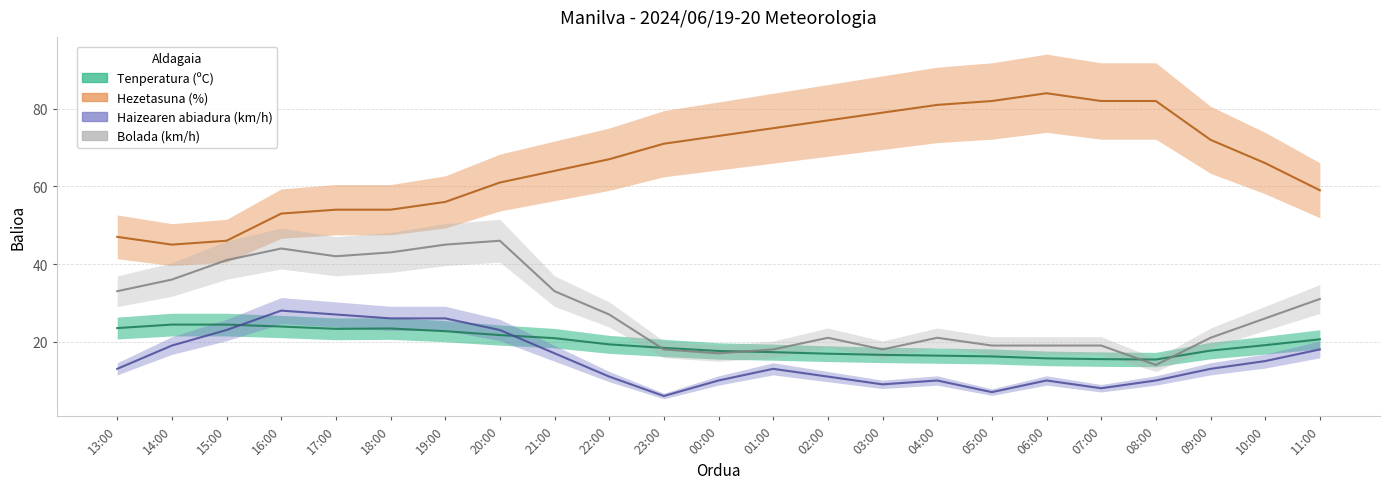

In Bolada (km/h), how many points are higher than both neighbors (excluding endpoints)?

4